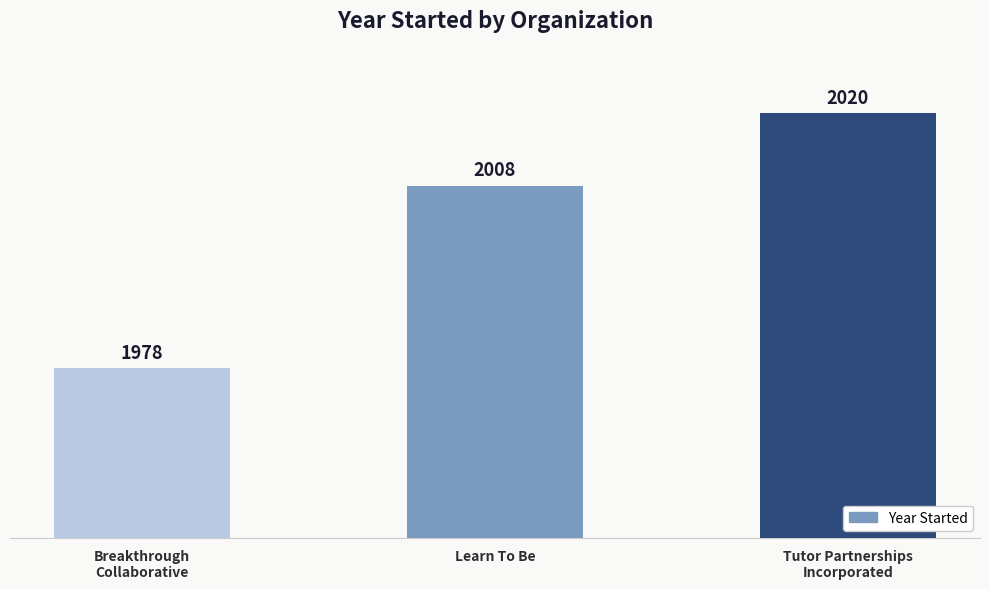

Reading right to left, extract all data points from this chart.

2020	2008	1978